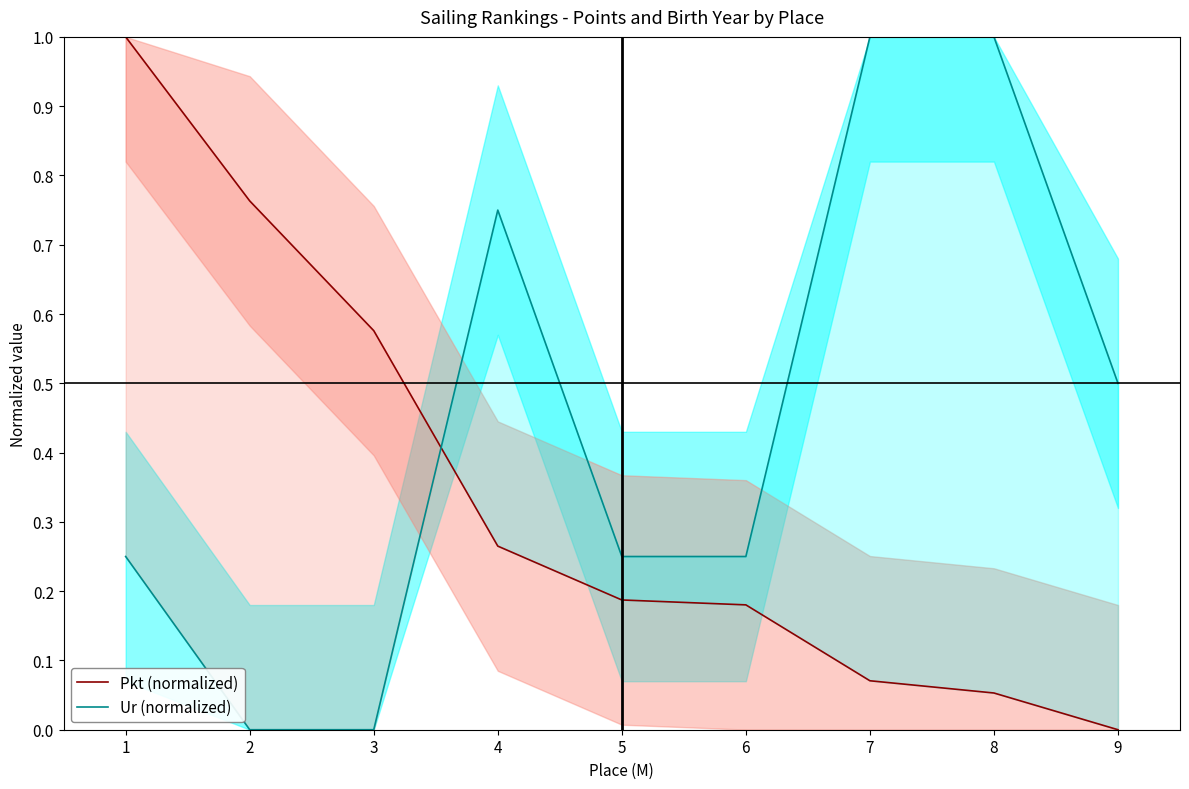

True or false: Ur (normalized) has a value of 0.5 at 4.

False